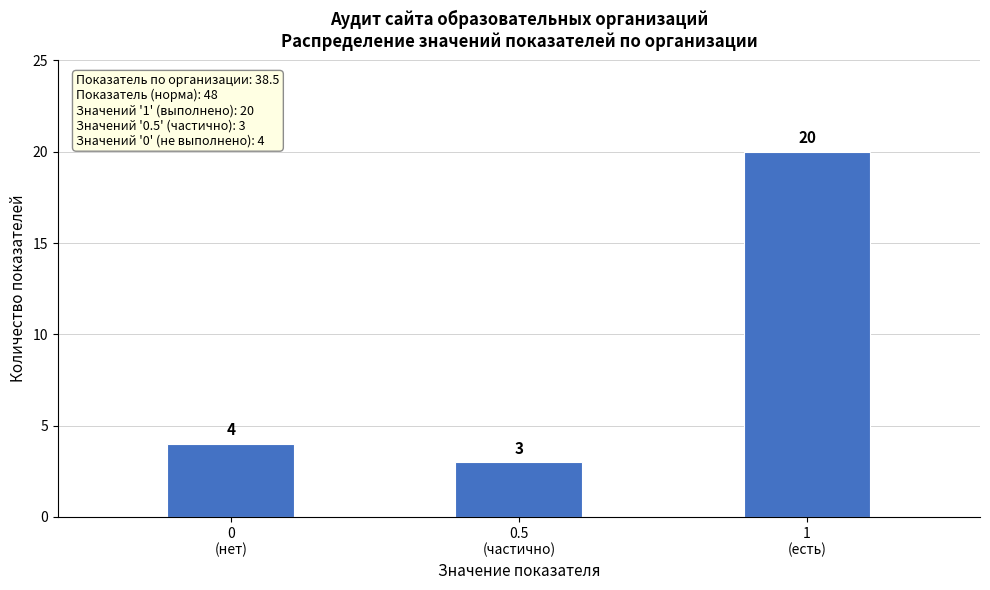

Reading left to right, extract all data points from this chart.

4	3	20